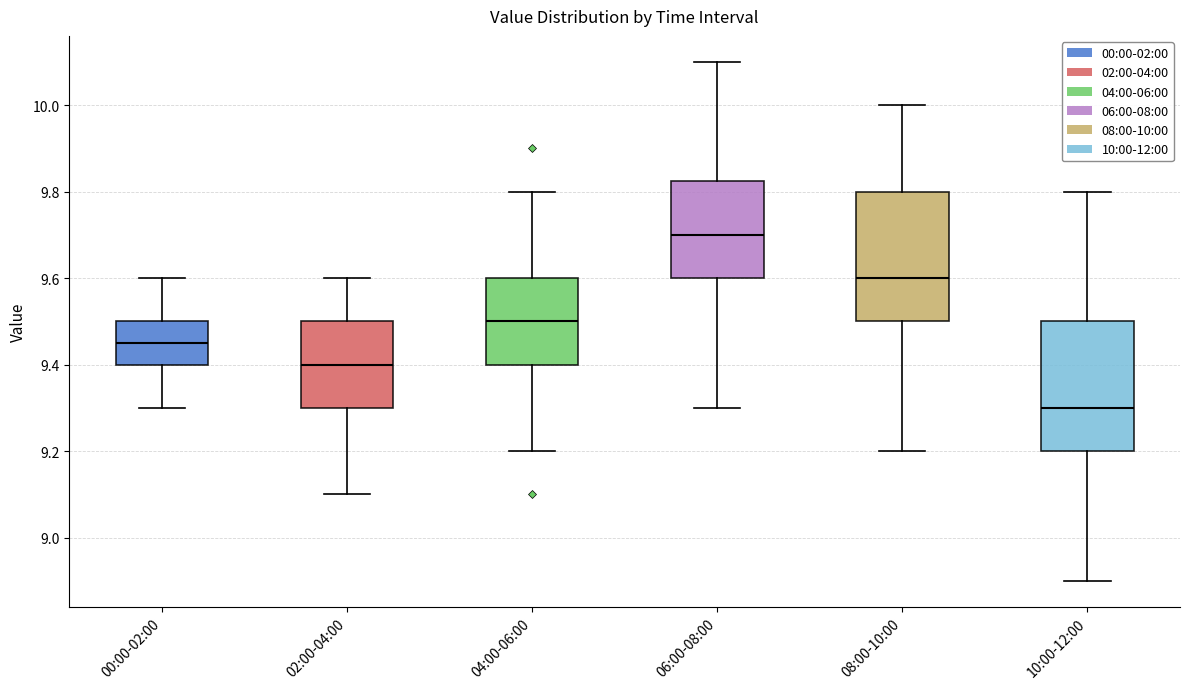

Where does the lower whisker of the box for 00:00-02:00 end on the y-axis? The values are not printed on the chart, so give them approximately, as read against the axis.

9.30